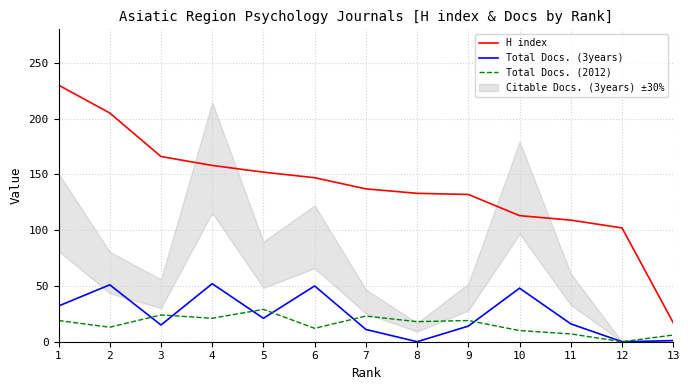

What is the value of the Total Docs. (2012) point at the 9th from the left?

19